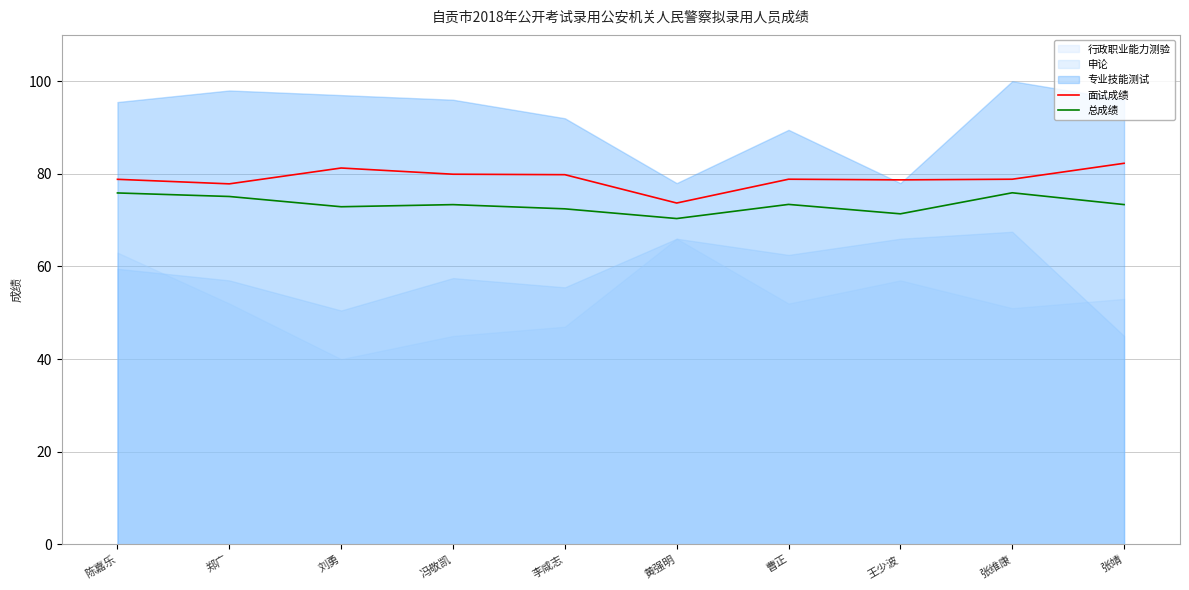

True or false: 面试成绩 has more than 1 points higher than both neighbors.

True